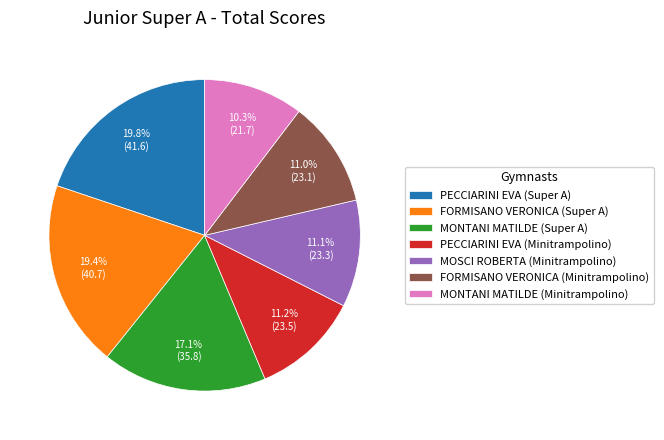

Which category has the smallest portion of the pie?

MONTANI MATILDE (Minitrampolino)